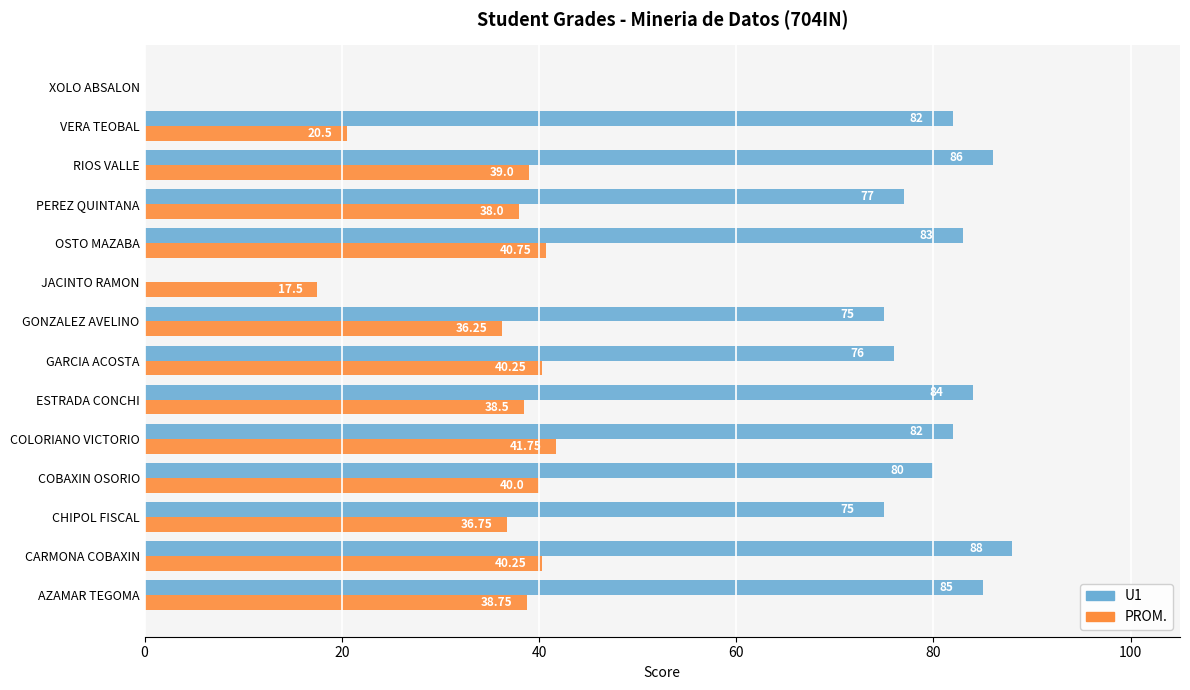

Where is PROM. nearest to the value 20?

VERA TEOBAL